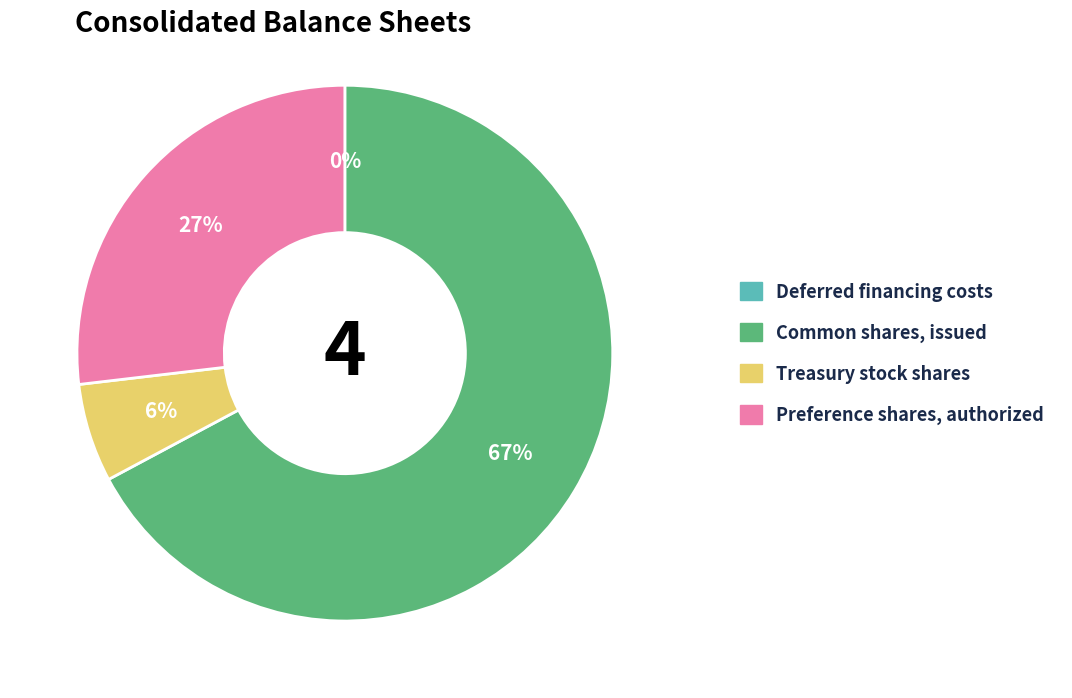

Between Treasury stock shares and Preference shares, authorized, which is larger?

Preference shares, authorized